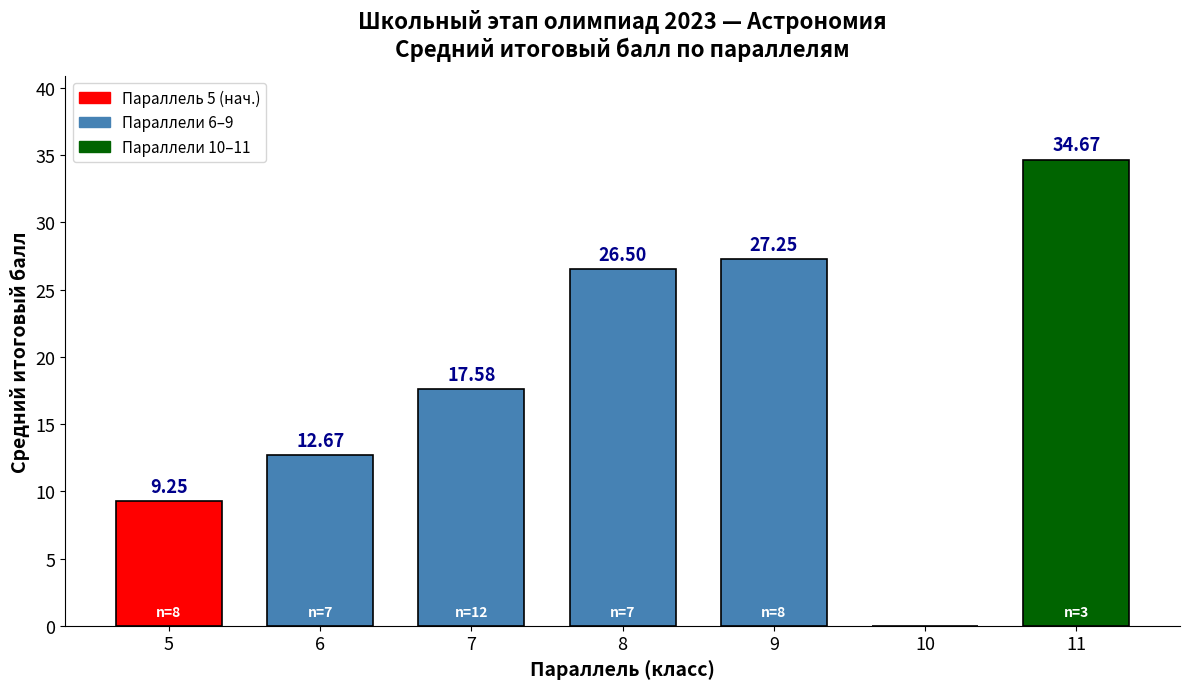

At which label does the data first exceed 17?

7